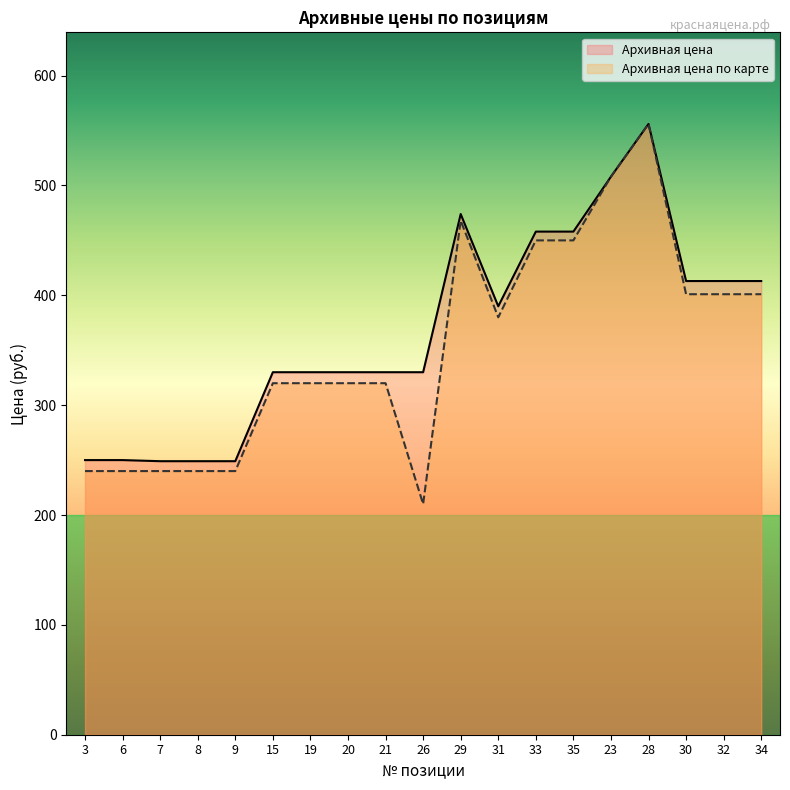

Which label corresponds to the largest value in the chart?

28